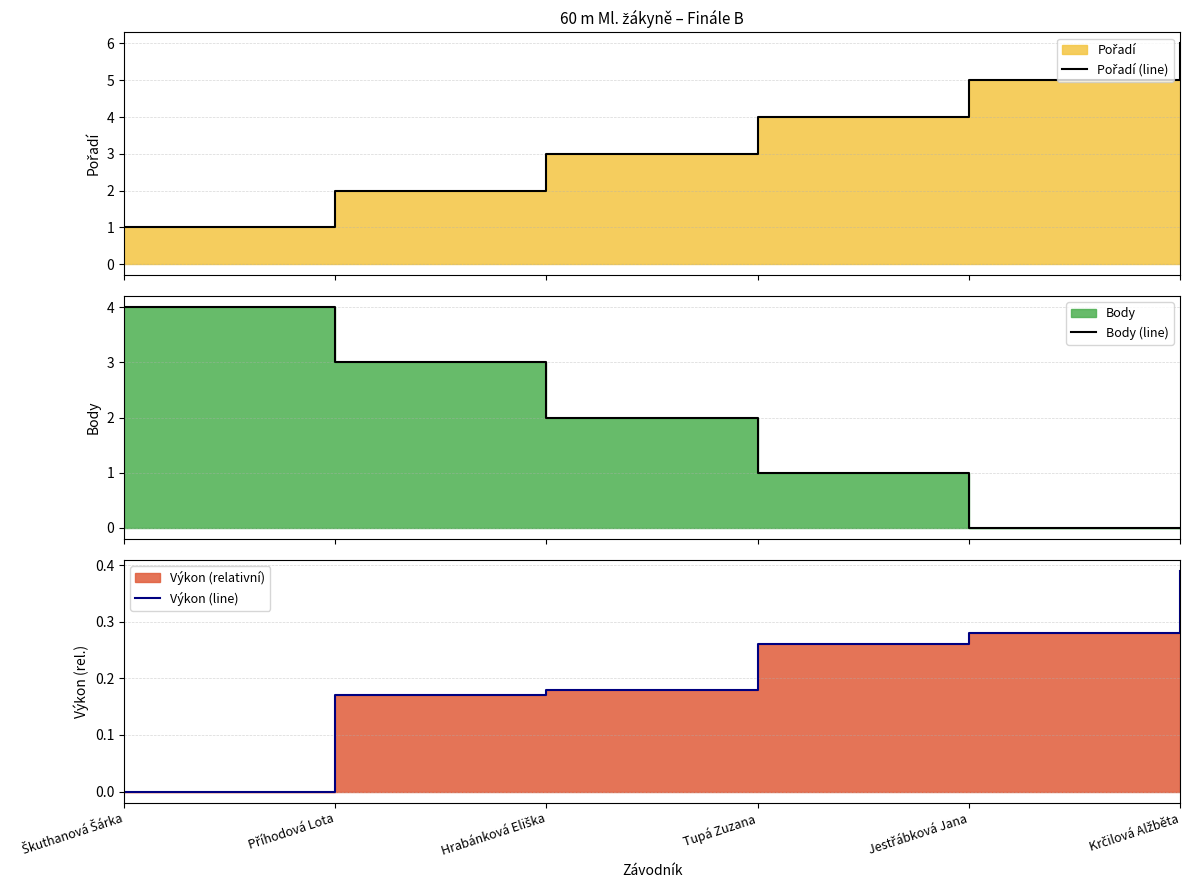

What is the sum of the Výkon (line) values at Hrabánková Eliška and Jestřábková Jana?

0.5